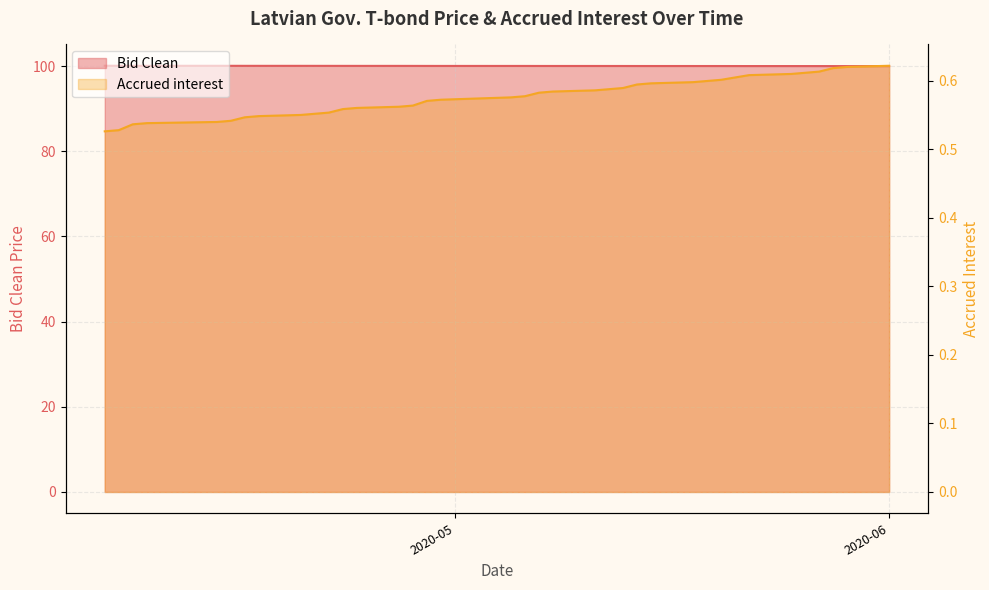

True or false: Bid Clean and Accrued interest cross at least once.

False